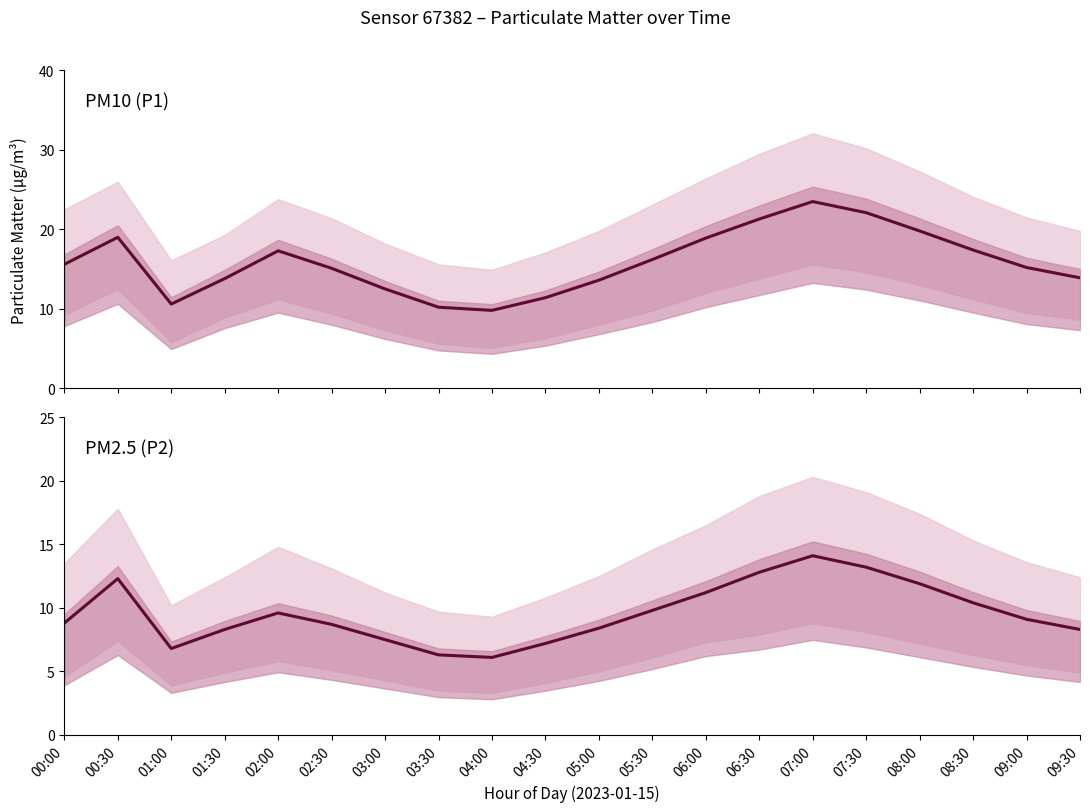

What position from the right is 07:00?

6